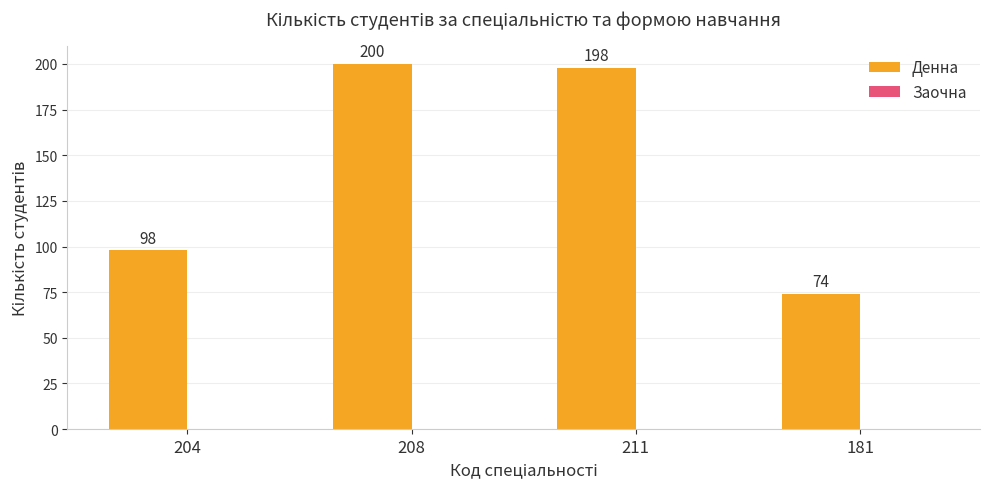

Where is the data nearest to the value 137?

204